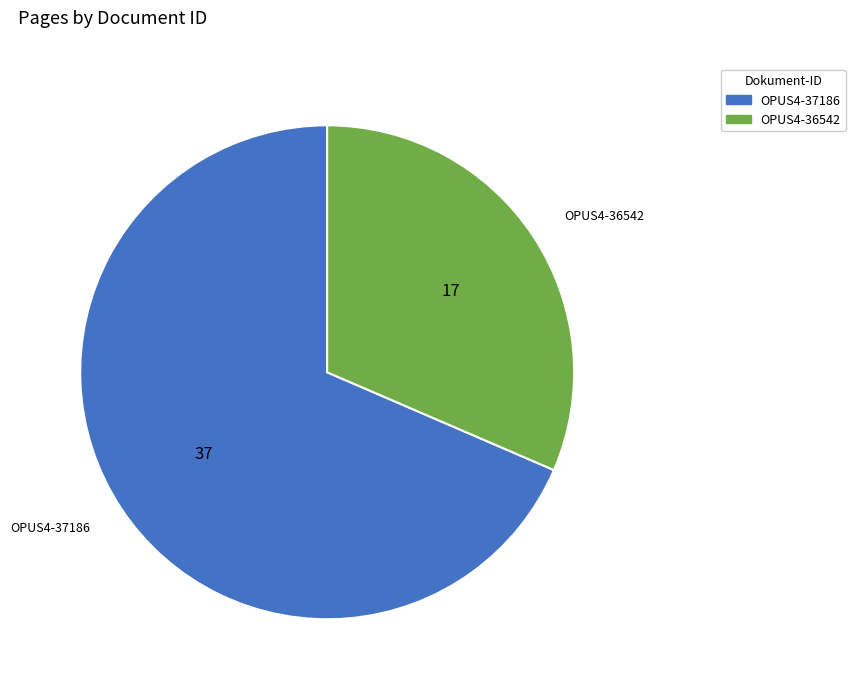

Is it true that OPUS4-36542 is 20% of the pie?

False